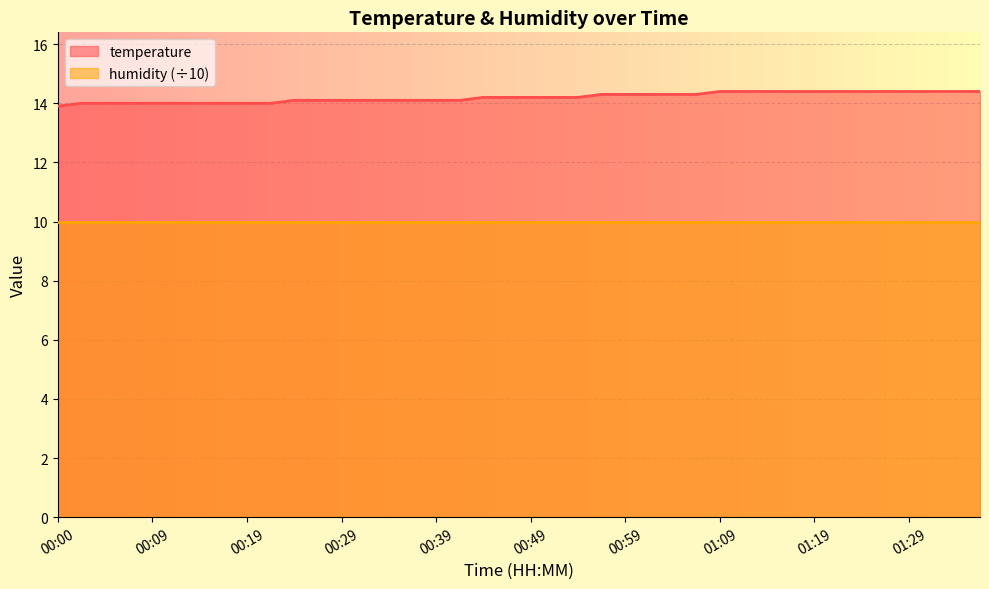

Which category has the highest value across all series?

01:09